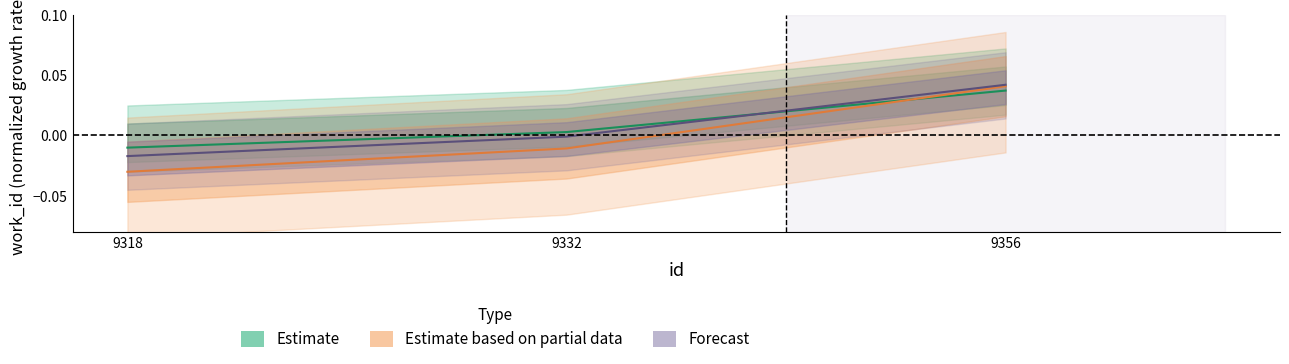

What is the difference between the maximum and minimum values in the Estimate based on partial data series?

0.1